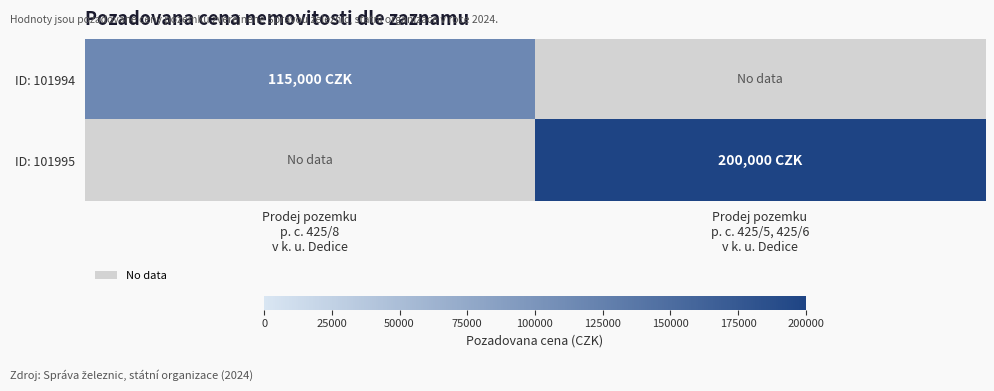

Which series has the largest range (max minus min)?

ID: 101994